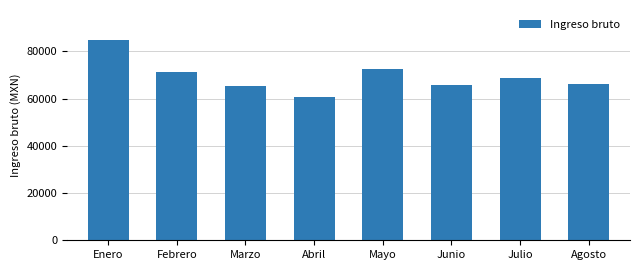

Approximately how many times larger is the value at Enero compared to Abril?

1.4